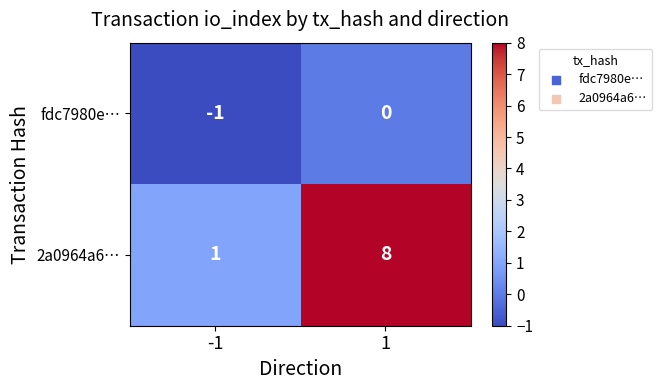

Reading right to left, transcribe all the data shown in this chart.

fdc7980e…: 1=0	-1=-1
2a0964a6…: 1=8	-1=1